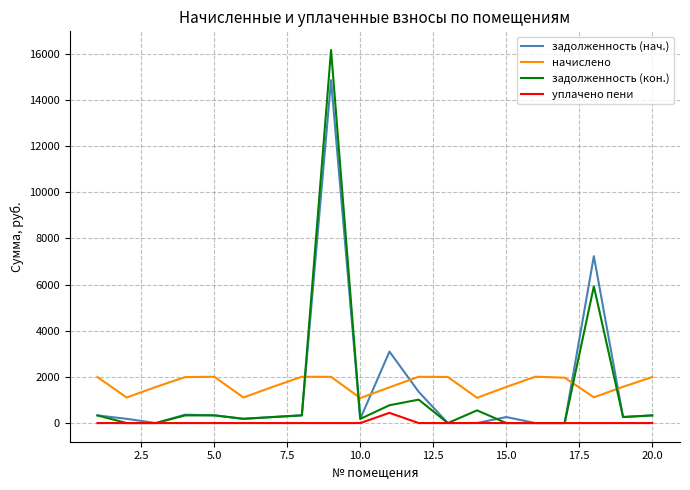

True or false: начислено and уплачено пени intersect in this chart.

False